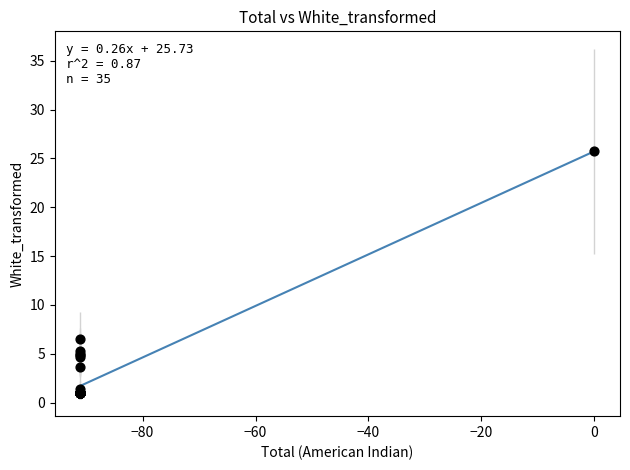

What Y value in the scatter plot is closest to 13?

6.5